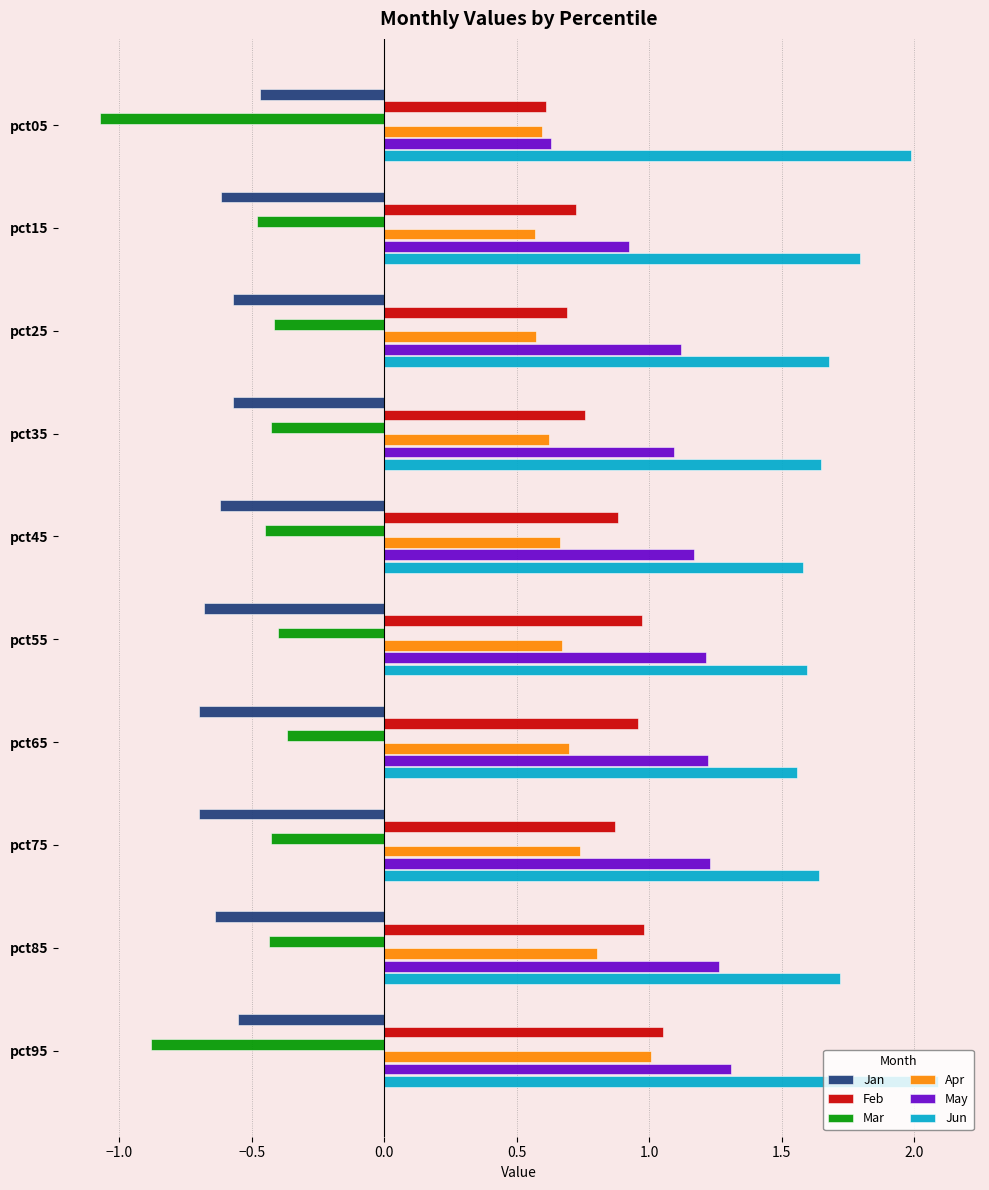

Which series has the largest total across all categories?

Jun